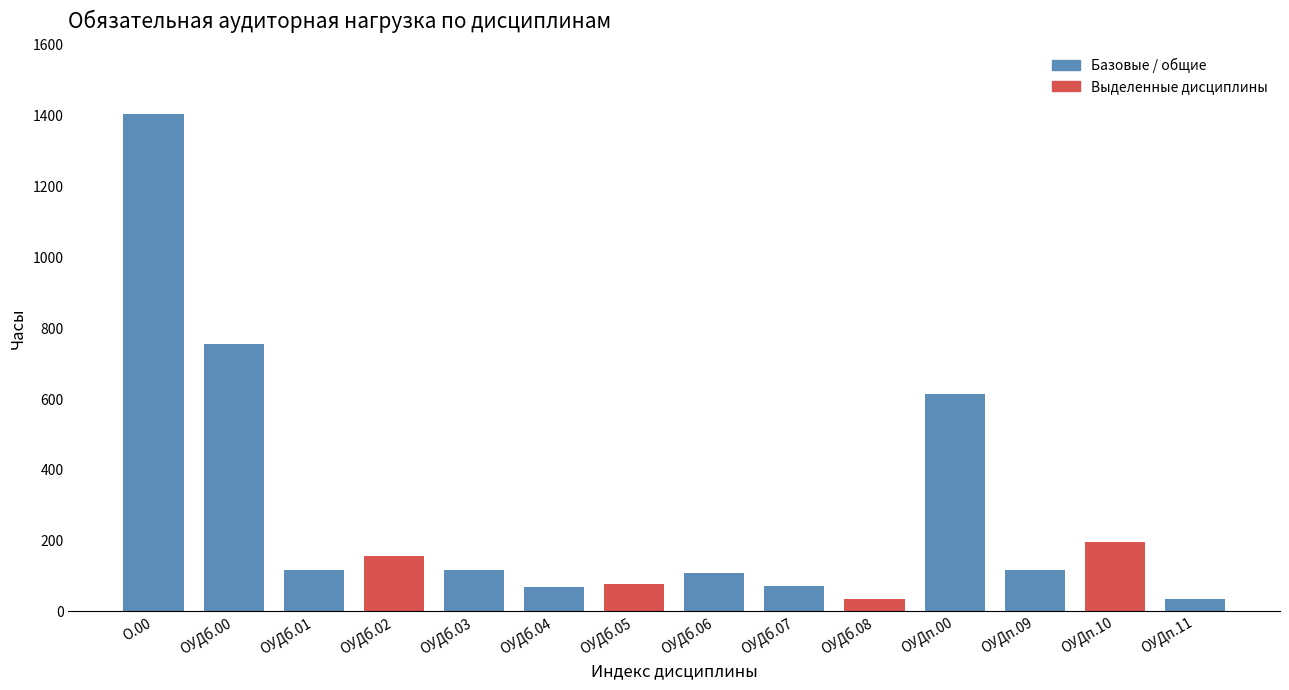

What is the change in value from ОУДб.03 to ОУДб.07?

-45